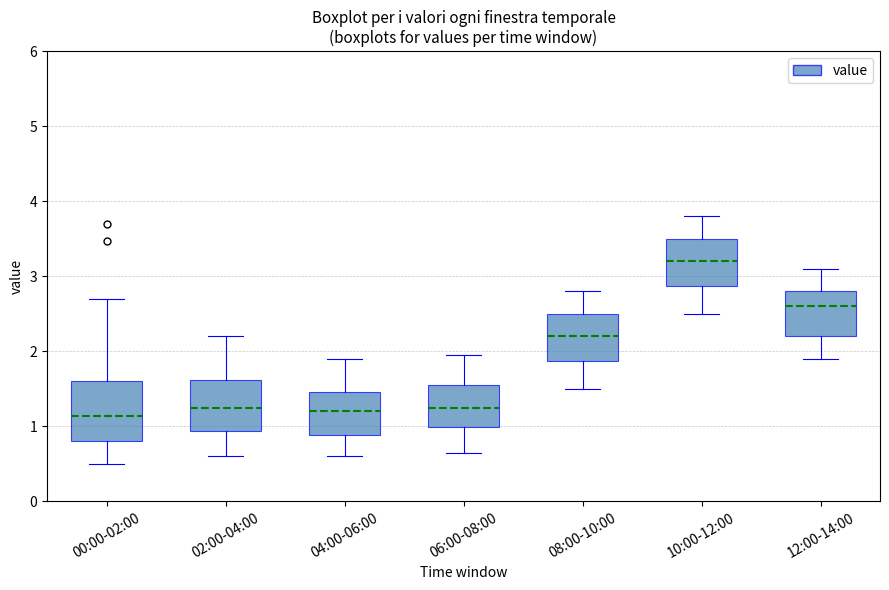

Where is the upper edge of the box for 02:00-04:00 on the y-axis? The values are not printed on the chart, so give them approximately, as read against the axis.

1.6